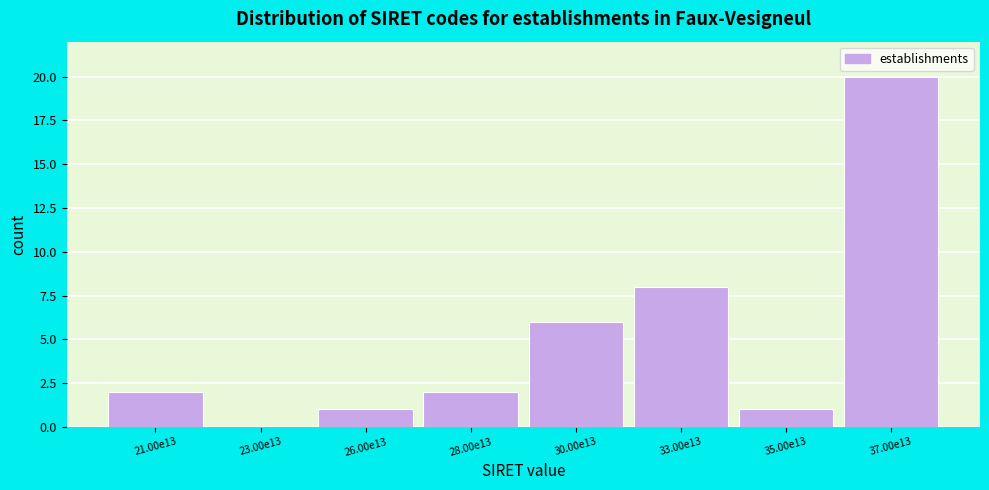

Reading left to right, what are all the values shown in this chart?

21.00e13=2	23.00e13=0	26.00e13=1	28.00e13=2	30.00e13=6	33.00e13=8	35.00e13=1	37.00e13=20